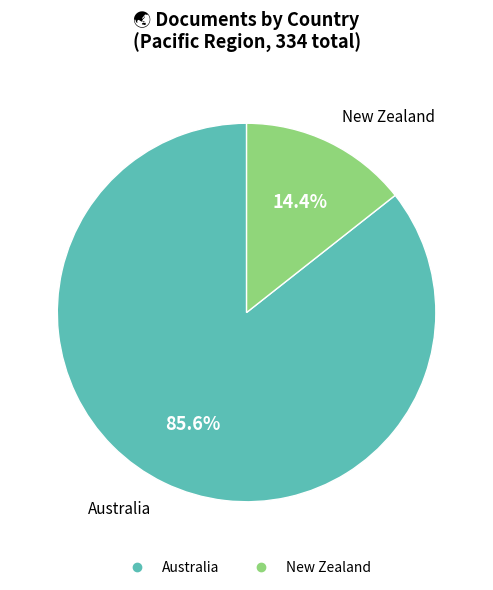

What percentage is the New Zealand slice, to the nearest percent?

14%